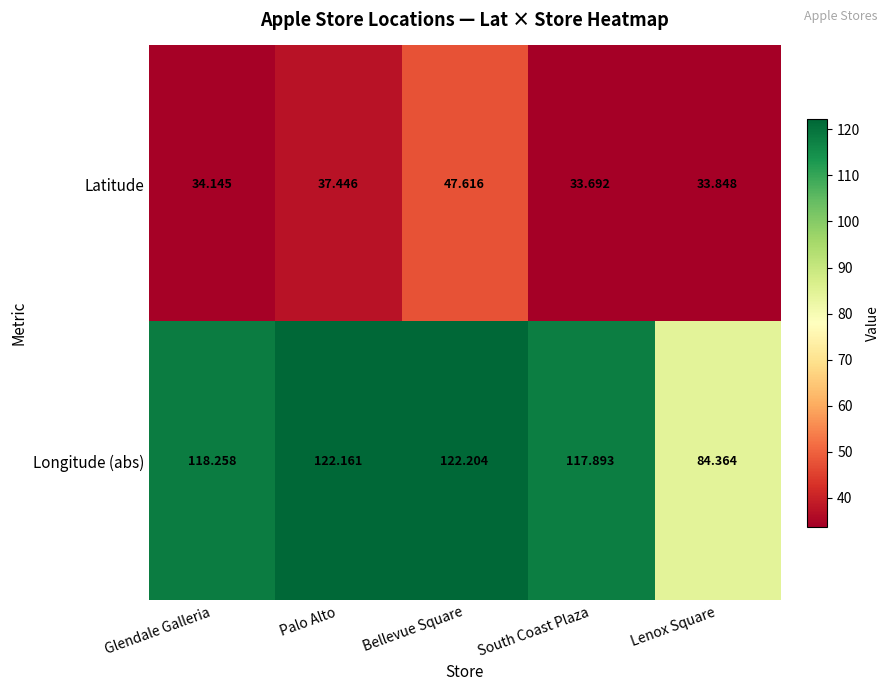

At which label does Latitude first exceed 34?

Glendale Galleria